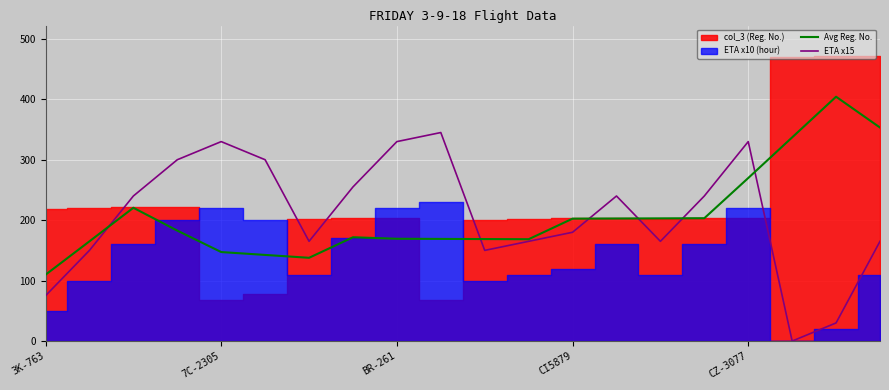

How many values in the Avg Reg. No. series exceed 182?

10